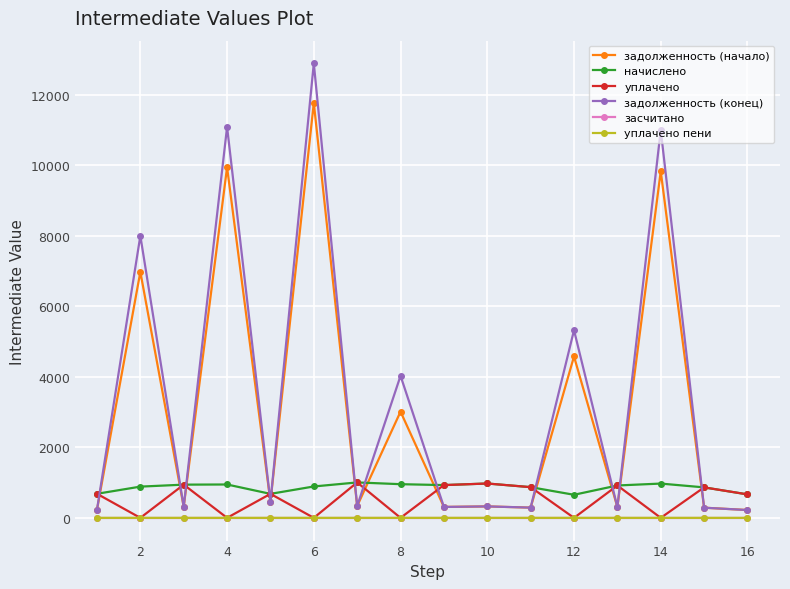

Which series has the widest spread of values?

задолженность (конец)